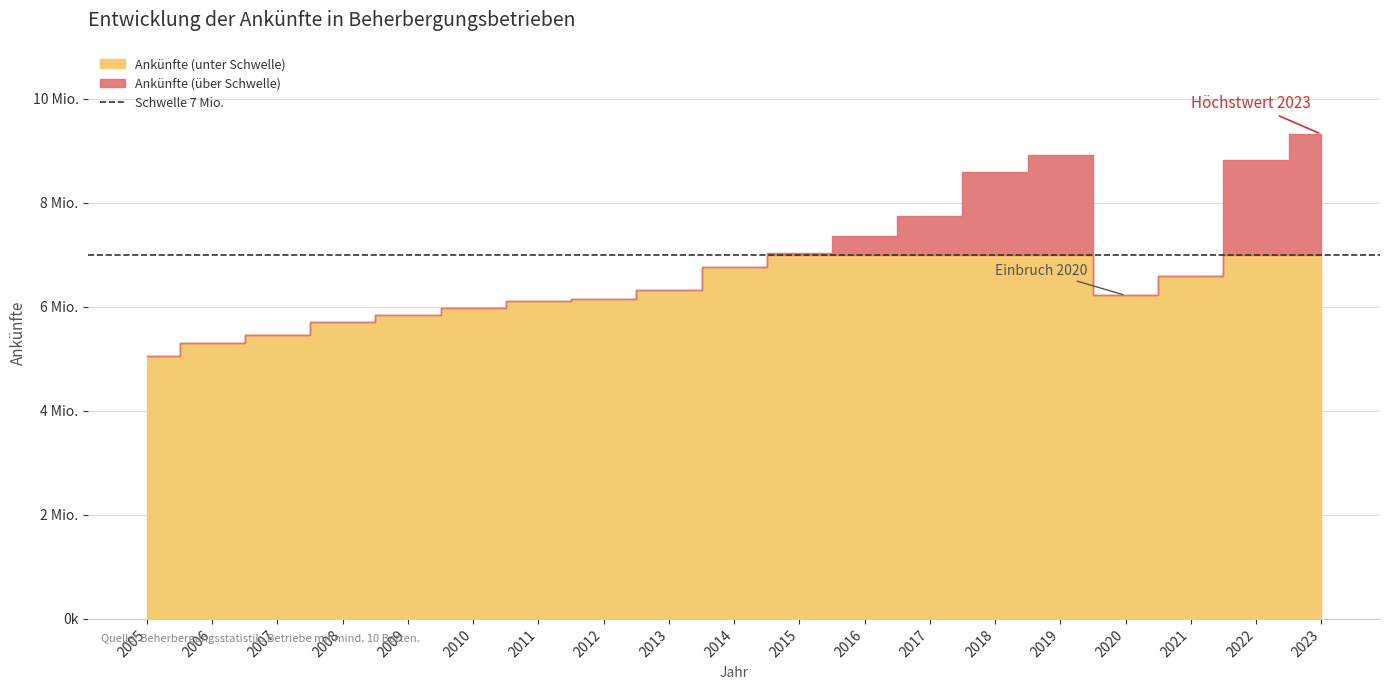

What is the smallest value displayed?

5057687